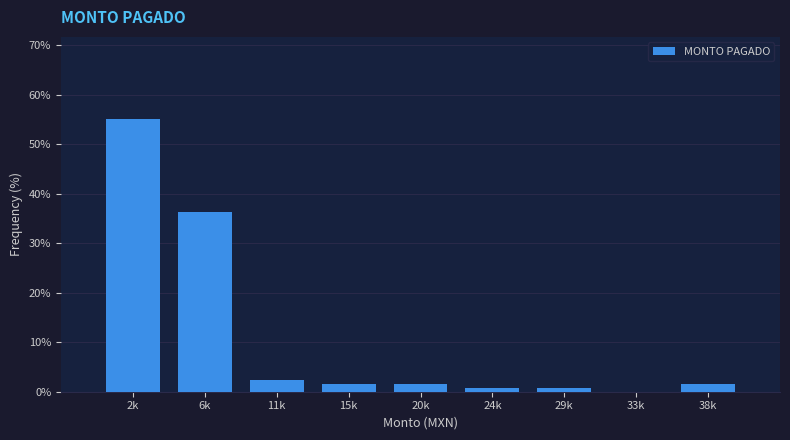

Reading left to right, extract all data points from this chart.

2k=55.1	6k=36.2	11k=2.4	15k=1.6	20k=1.6	24k=0.8	29k=0.8	33k=0.0	38k=1.6